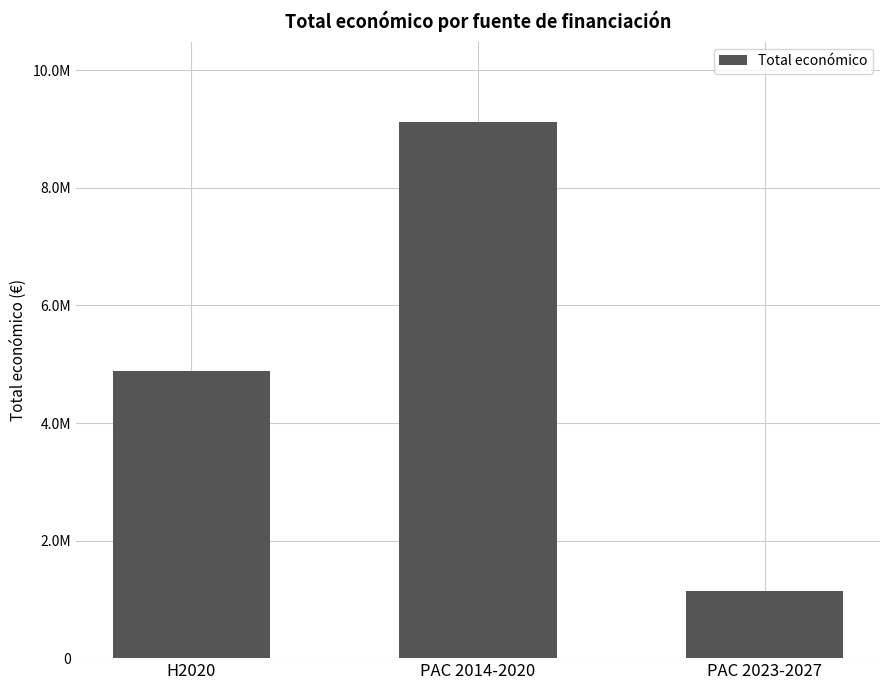

List the labels in order of value, largest first.

PAC 2014-2020, H2020, PAC 2023-2027